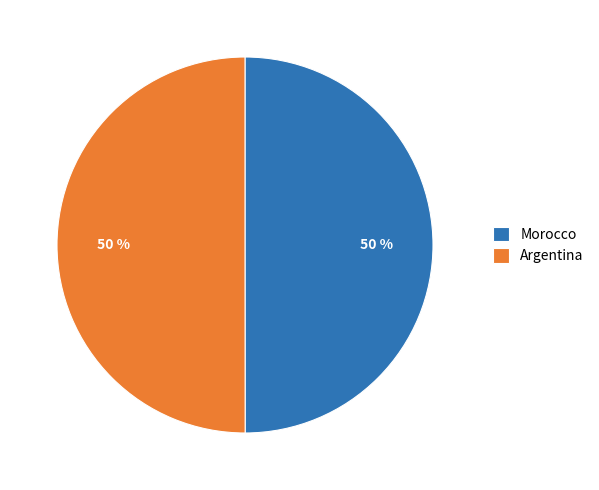

To the nearest percent, what percentage of the pie is Argentina?

50%